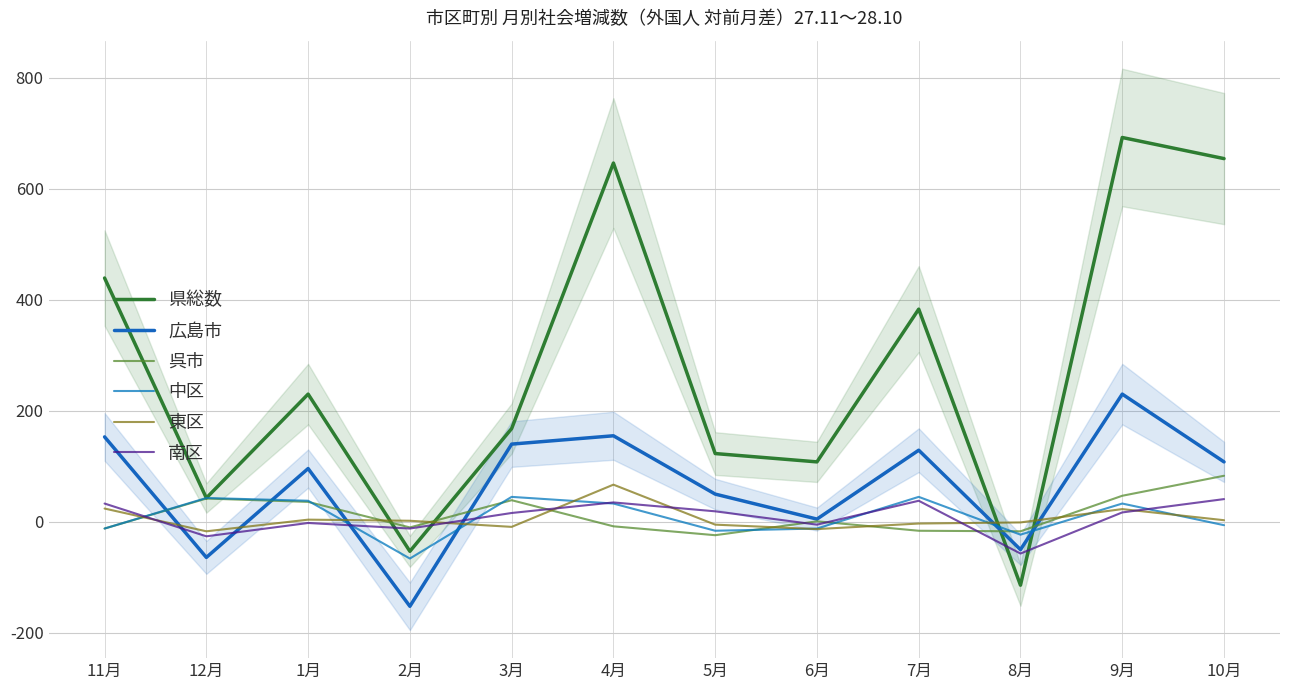

What is the label of the 10th point from the left?

8月